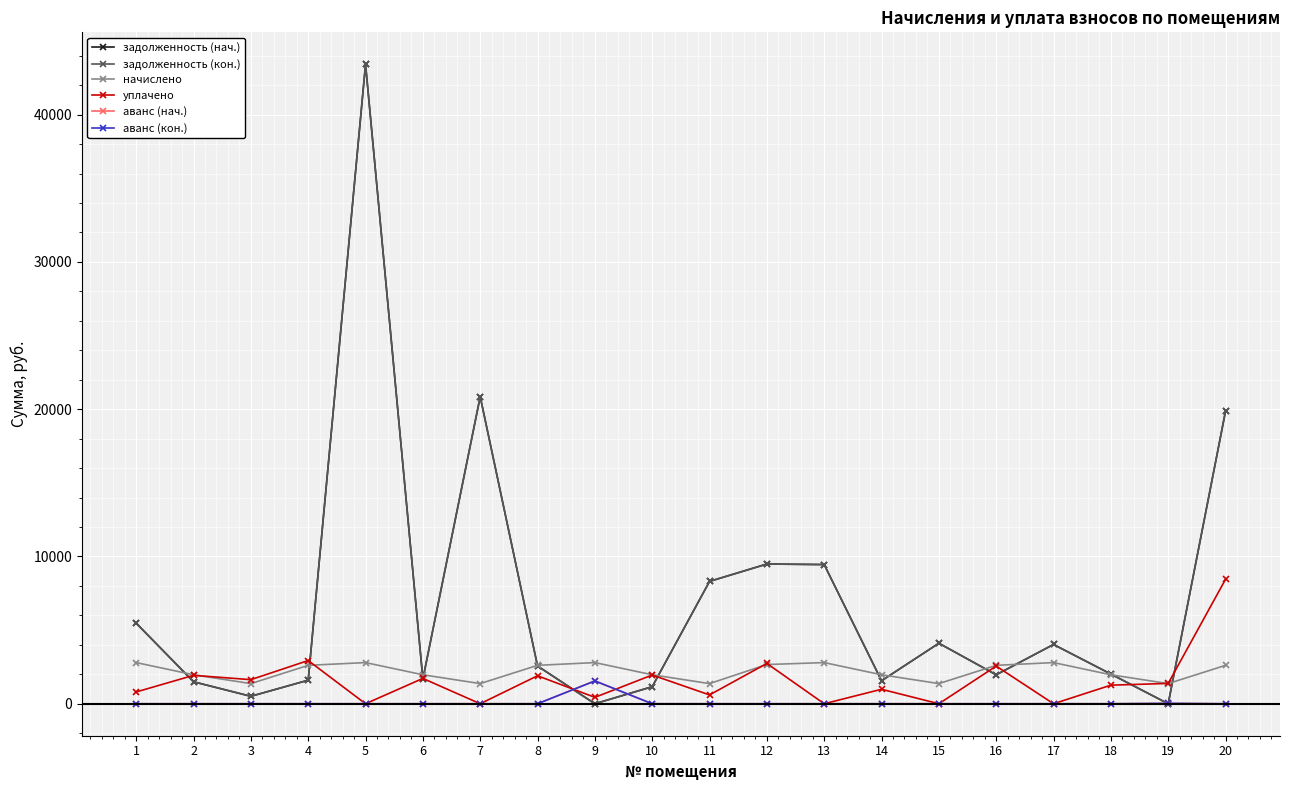

List the labels in order of уплачено value, smallest first.

5, 7, 13, 15, 17, 9, 11, 1, 14, 18, 19, 3, 6, 8, 2, 10, 16, 12, 4, 20